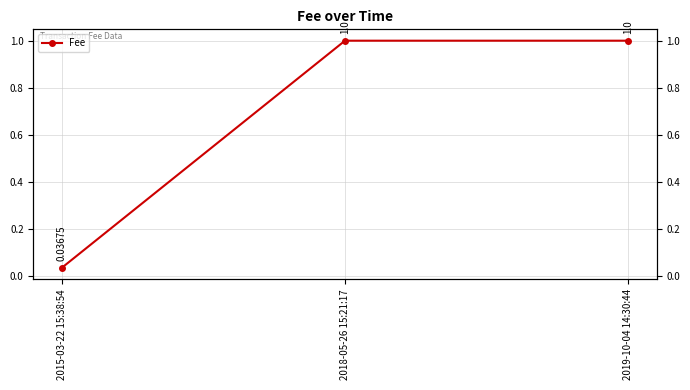

The chart shows a value of 0.6 at 2018-05-26 15:21:17. True or false?

False